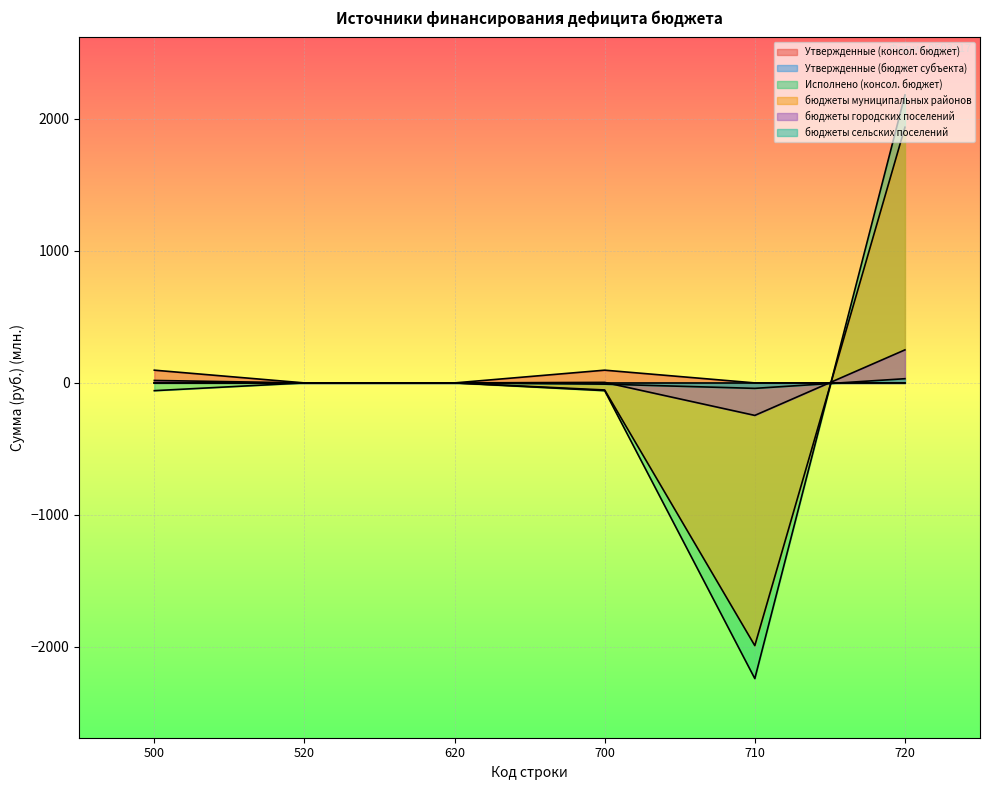

How many data points in бюджеты сельских поселений are less than 0?

2